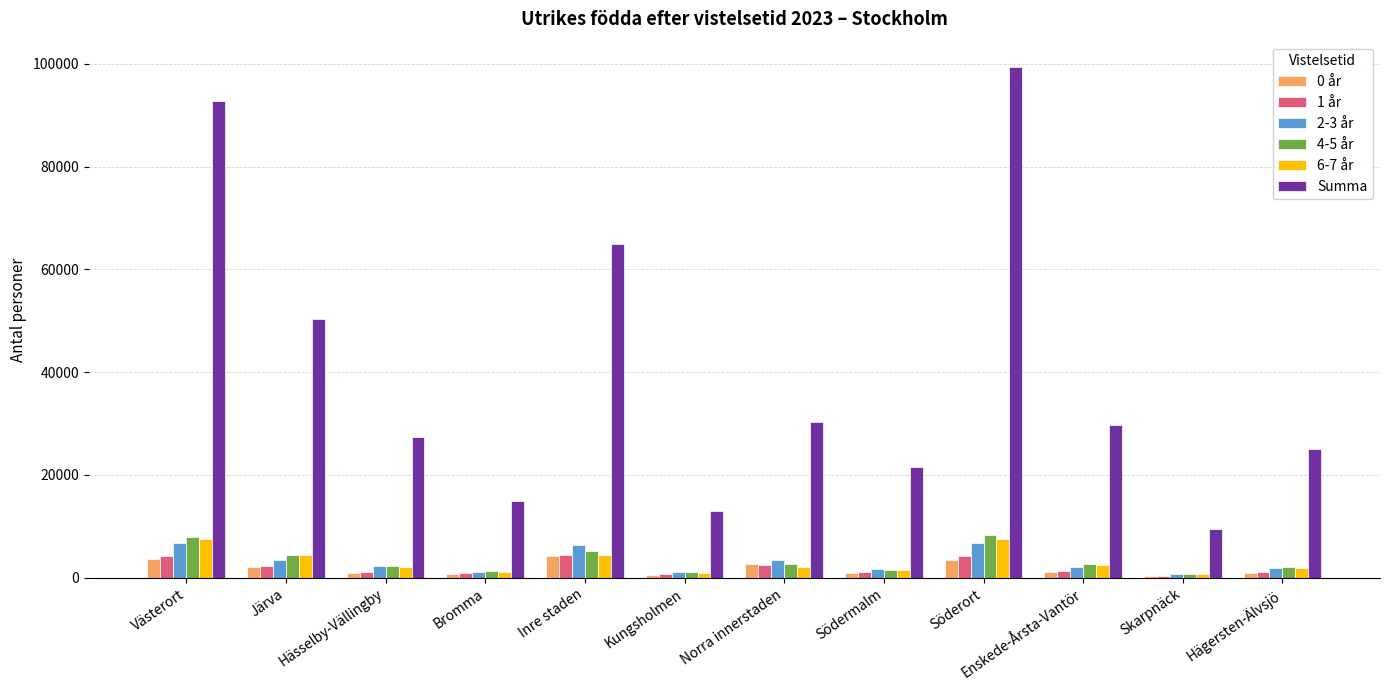

What is the average value of the Summa series?

39930